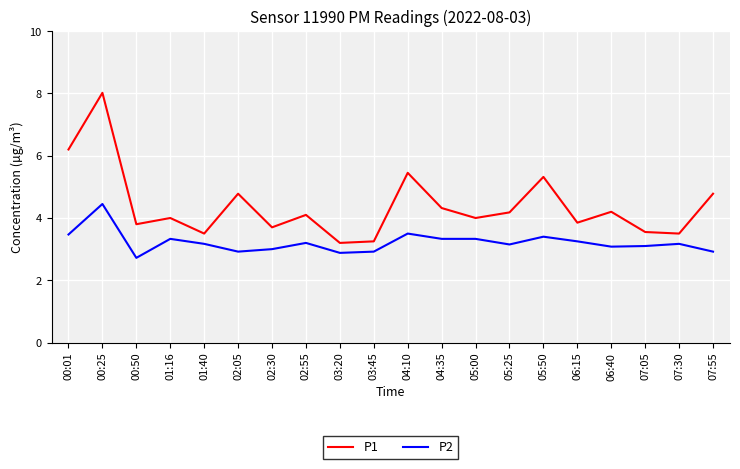

What is the difference between the second highest and minimum values in the P2 series?

0.8